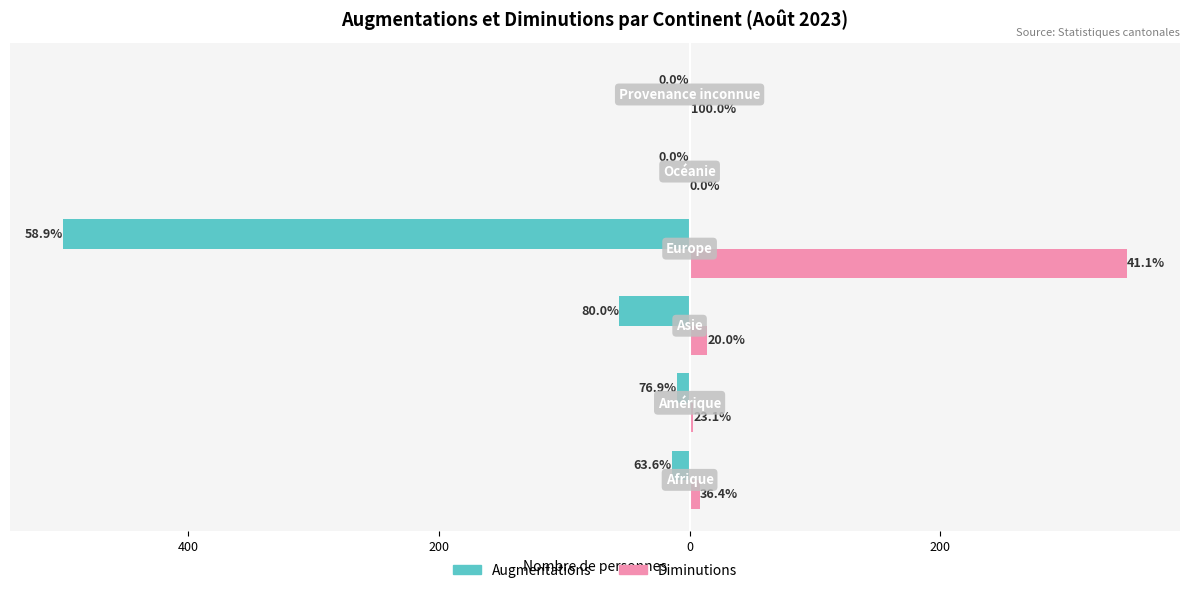

What is the difference between the maximum and second lowest values in the Augmentations series?

56